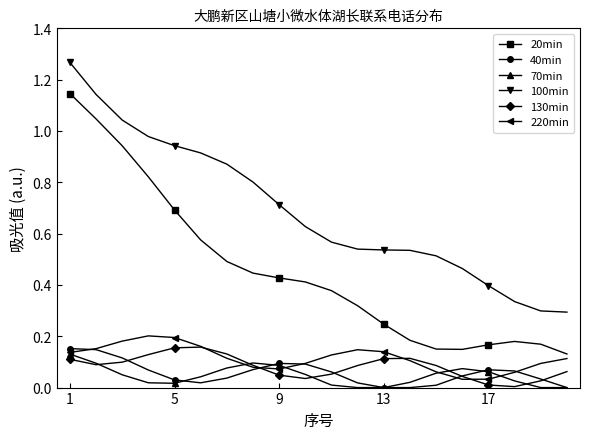

Which series has the widest spread of values?

20min